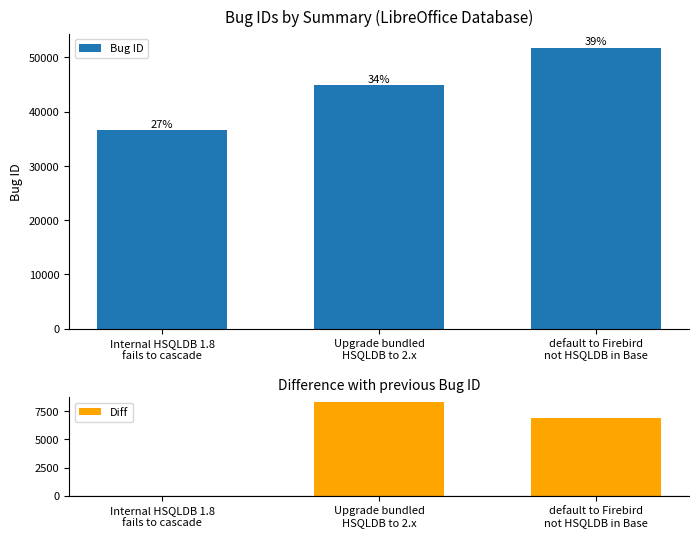

What is the difference between the highest and lowest values at default to Firebird
not HSQLDB in Base?

44854